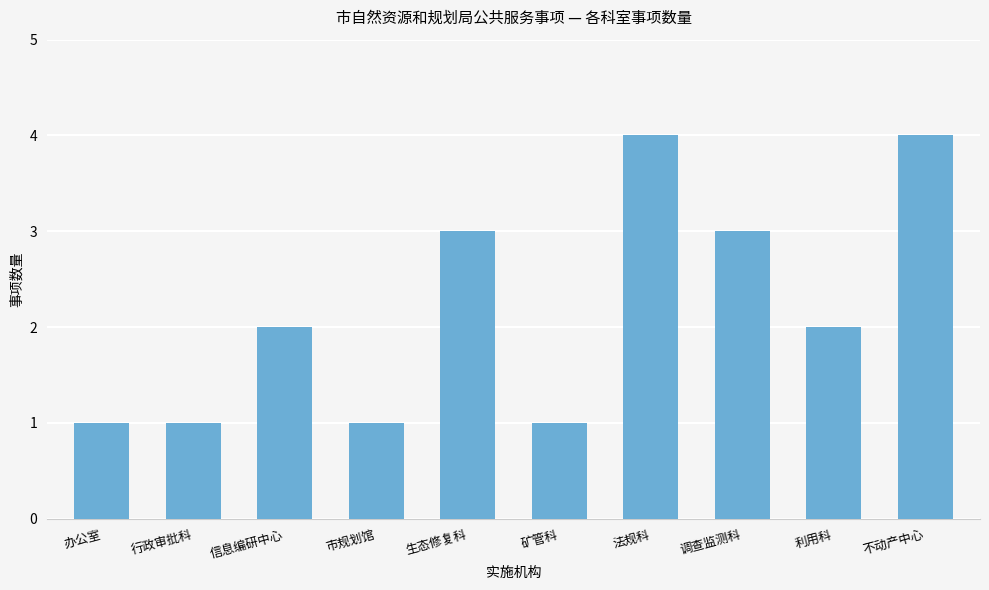

How many bars are there in total?

10